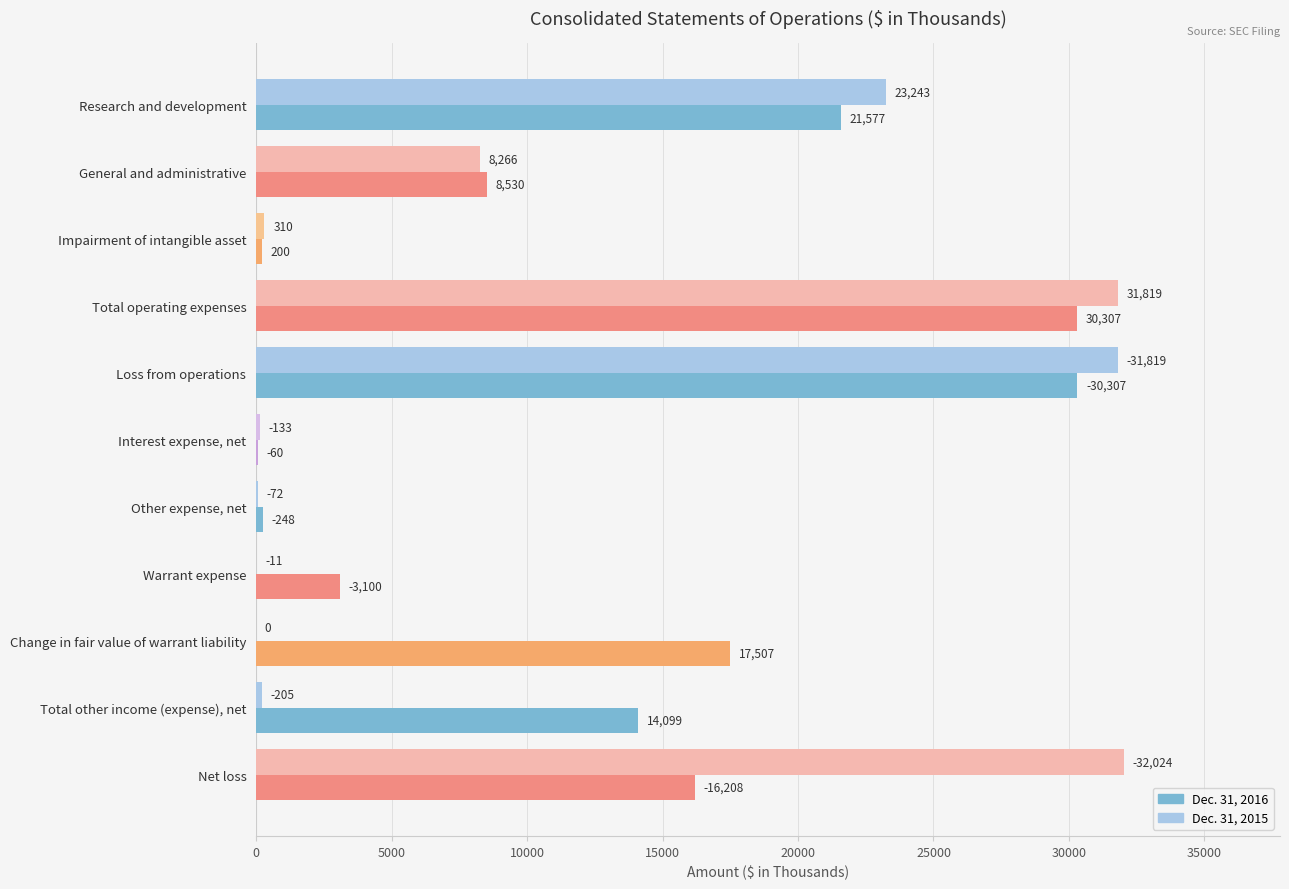

Between Interest expense, net and Total other income (expense), net, which series saw the biggest shift?

Dec. 31, 2016